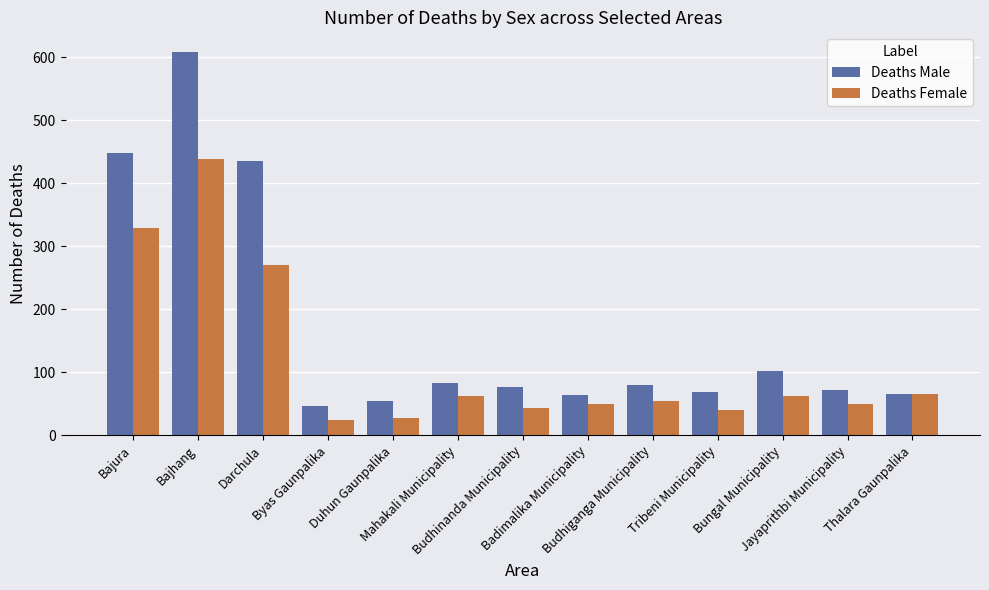

How many values in the Deaths Female series are below 55?

6